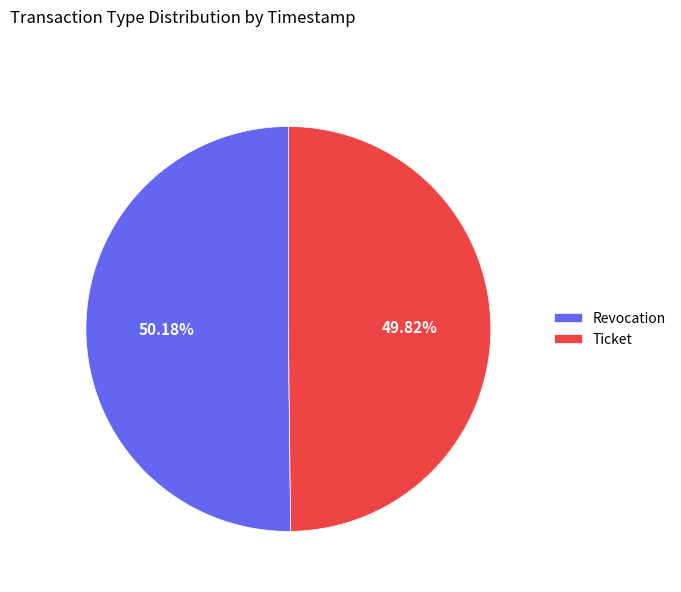

Combined, do Revocation and Ticket account for over 50%?

Yes